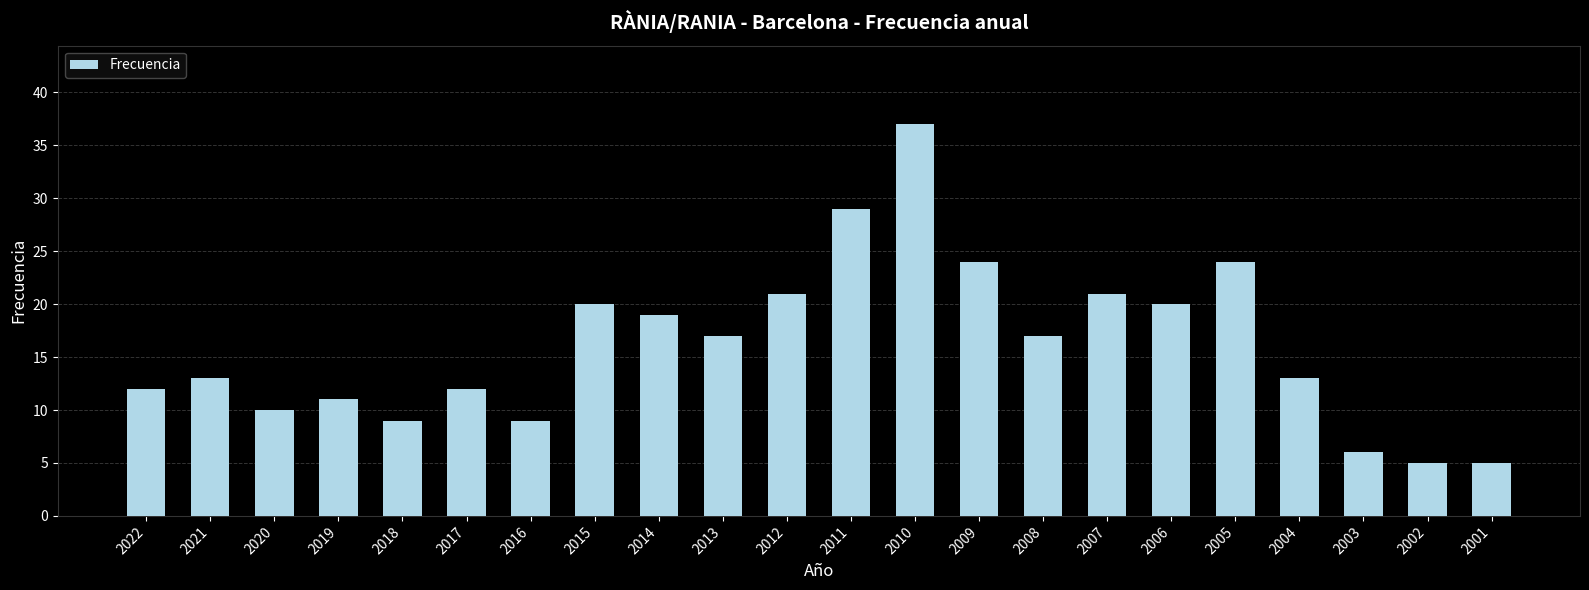

What is the change in value from 2022 to 2009?

+12